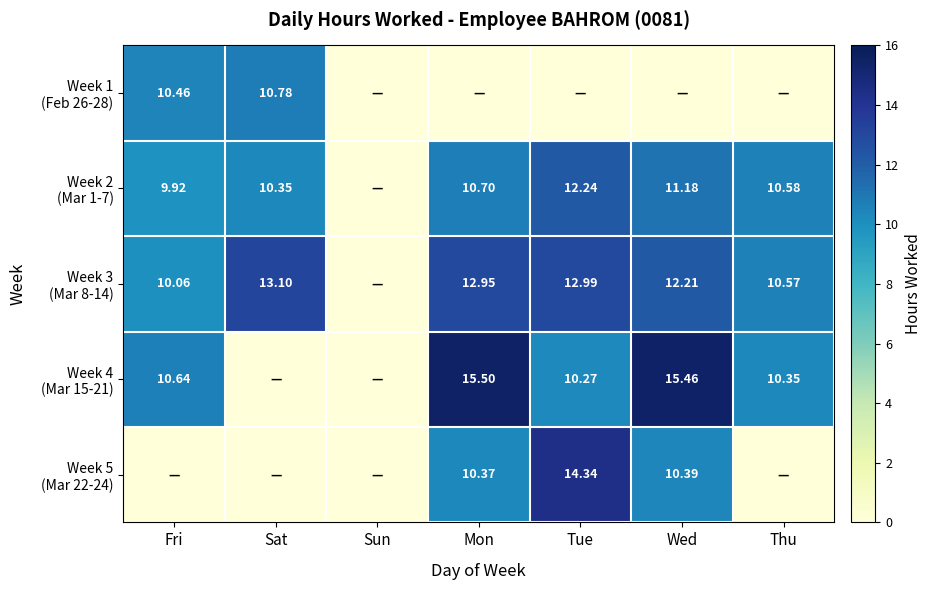

Rank the categories by Week 3 (Mar 8-14) value from lowest to highest.

Sun, Fri, Thu, Wed, Mon, Tue, Sat